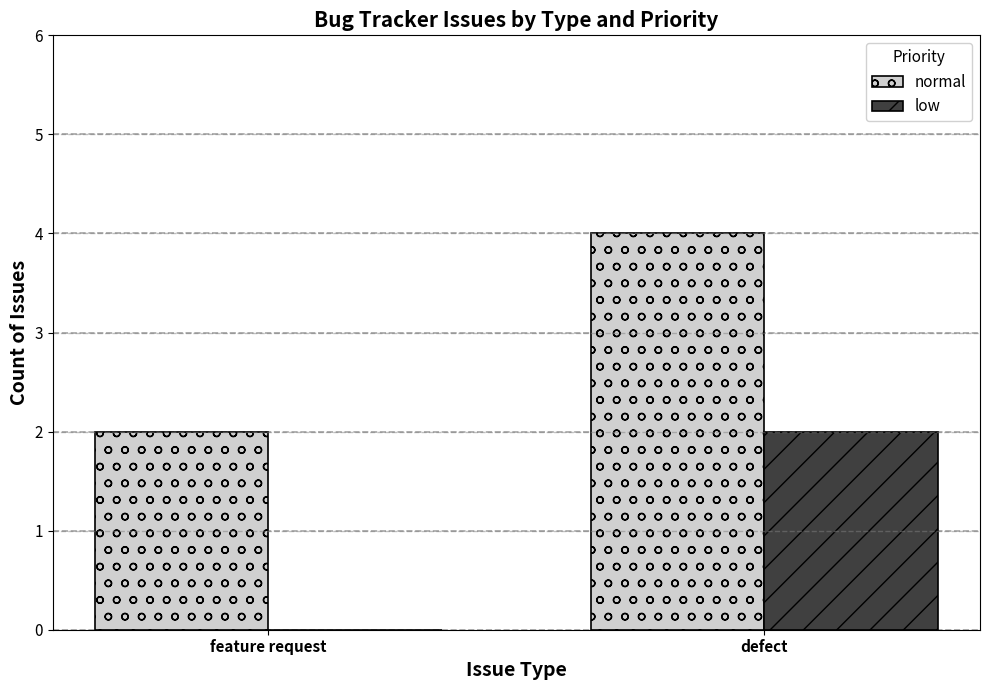

Reading right to left, transcribe all the data shown in this chart.

normal: defect=4	feature request=2
low: defect=2	feature request=0